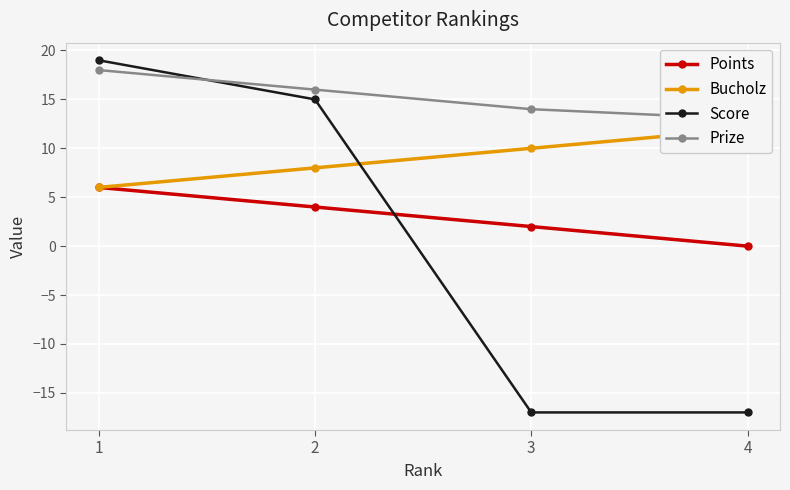

Which series changed the most between 2 and 4?

Score